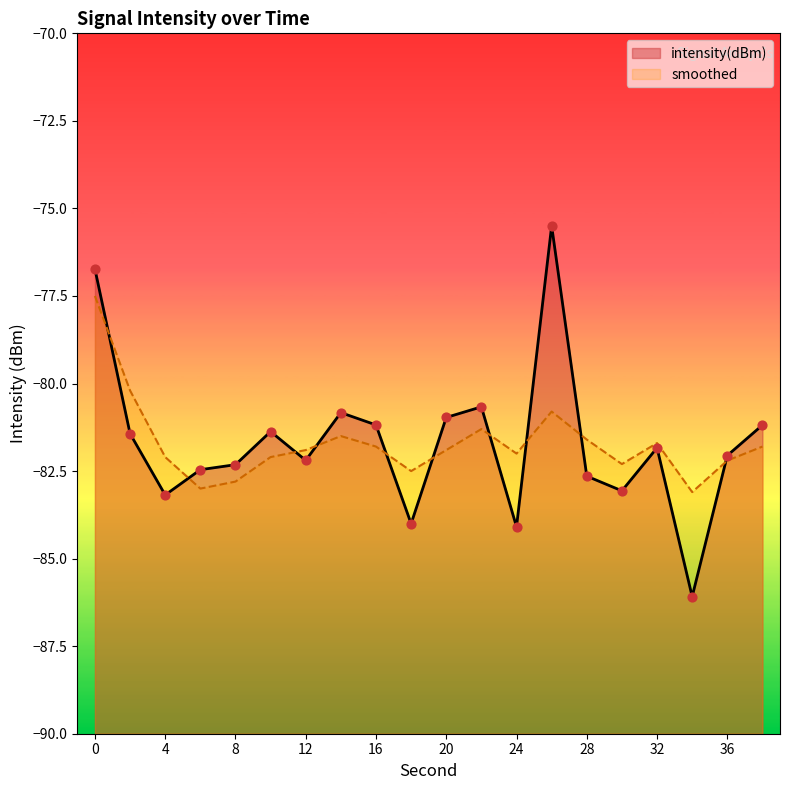

Which series contains the highest Y value?

intensity(dBm)